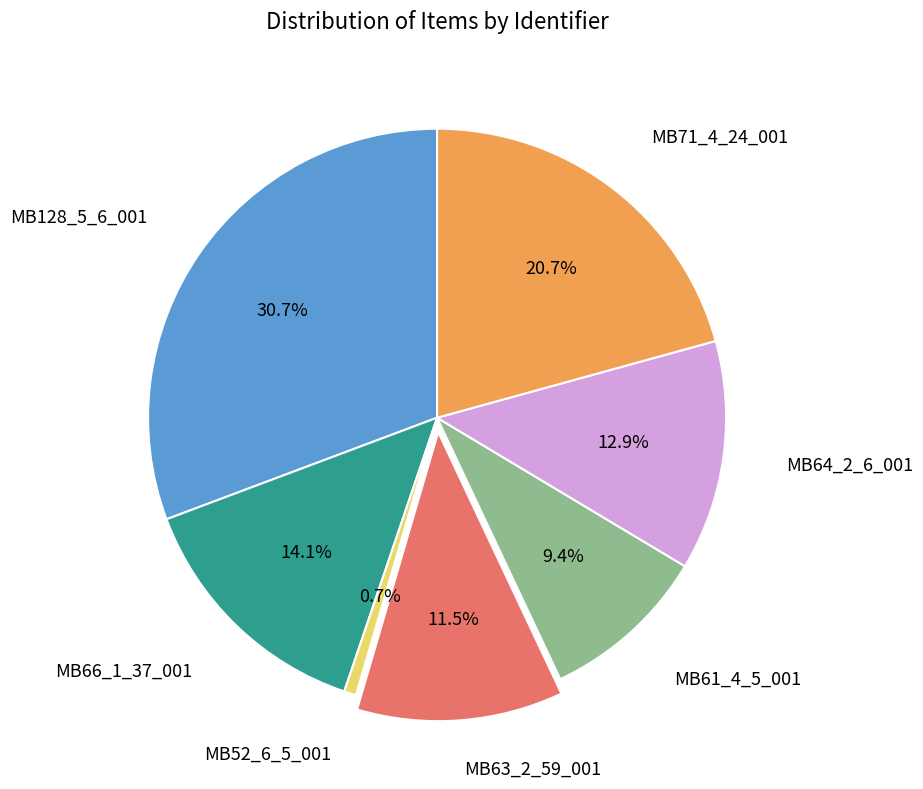

To the nearest percent, what is the difference between the largest and smallest slice percentages?

30%